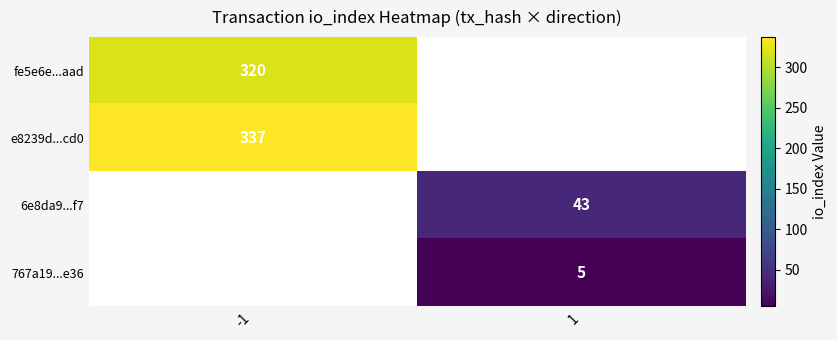

The value of e8239d...cd0 at -1 is 337. True or false?

True